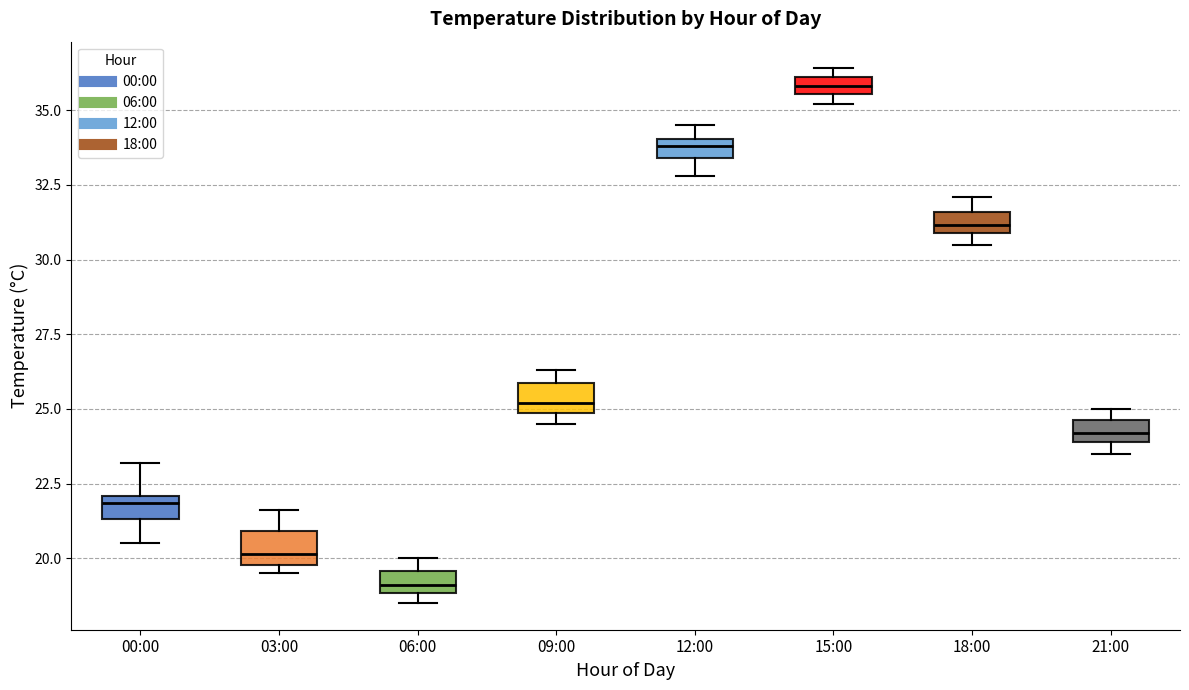

Where is the lower edge of the box for 03:00 on the y-axis? The values are not printed on the chart, so give them approximately, as read against the axis.

20.0